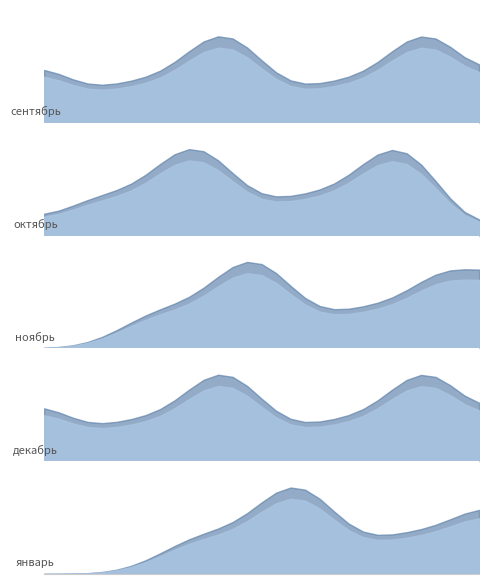

Where is the first local maximum for январь?

13